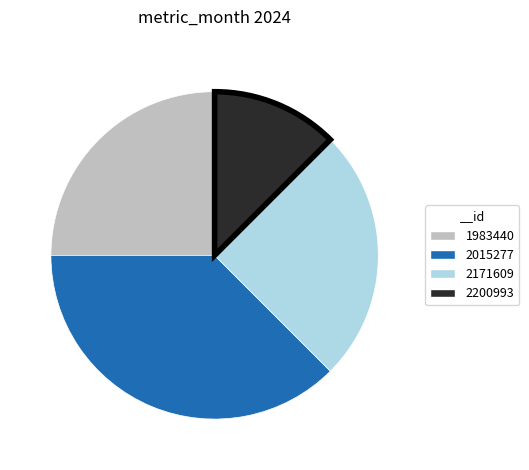

Count the number of slices in the pie.

4